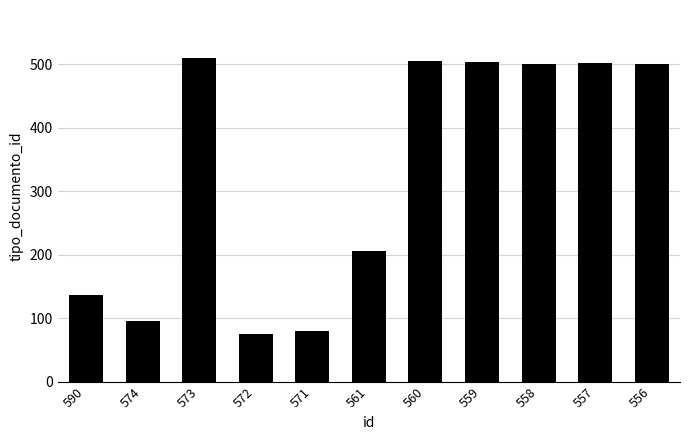

What is the greatest value displayed?

509